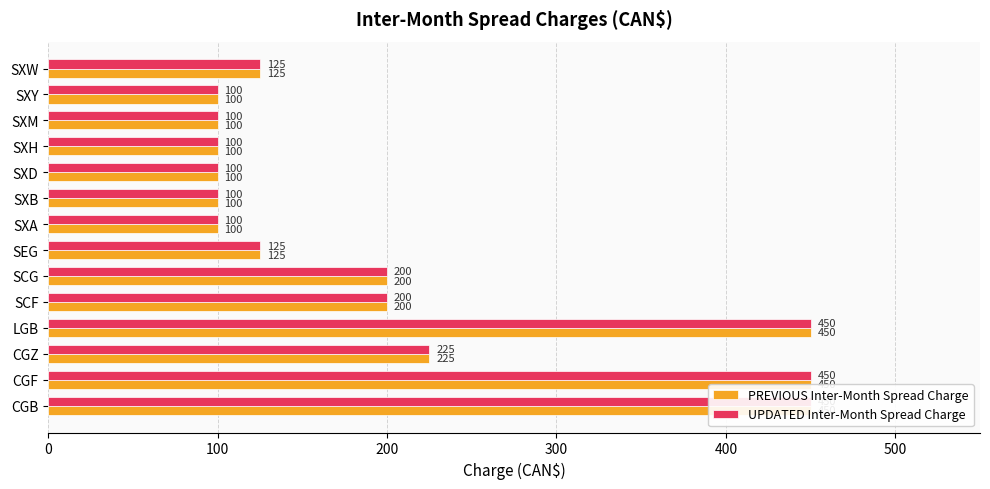

What is the maximum value shown in the chart?

450